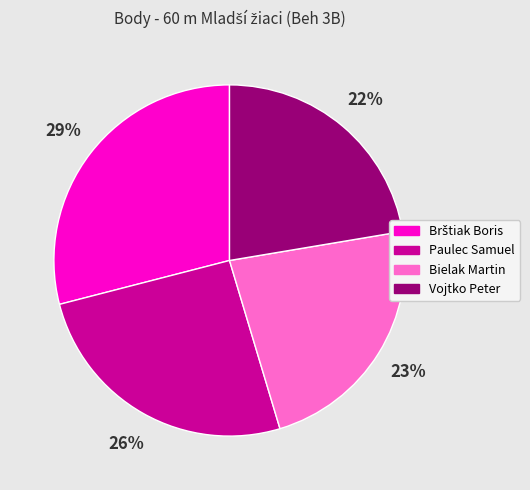

Which has a higher value, Vojtko Peter or Paulec Samuel?

Paulec Samuel